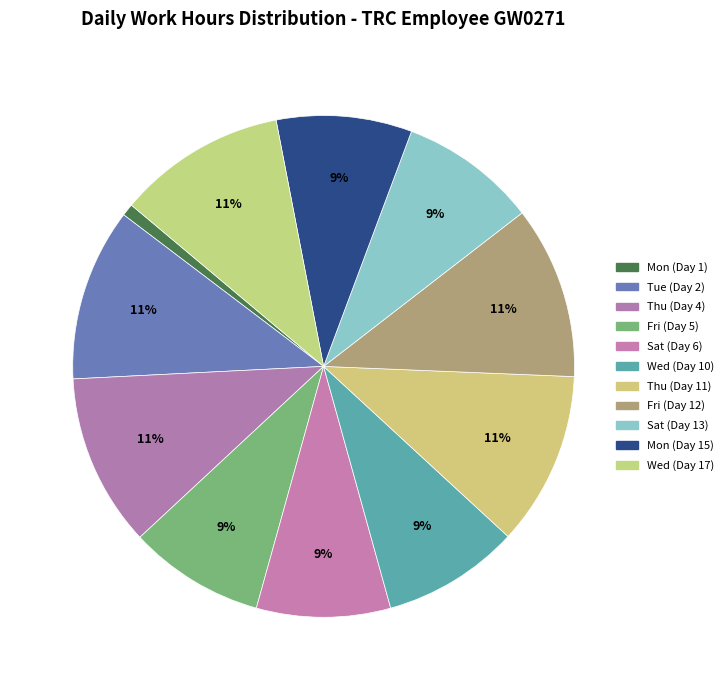

True or false: Fri (Day 12) accounts for 1% of the total.

False